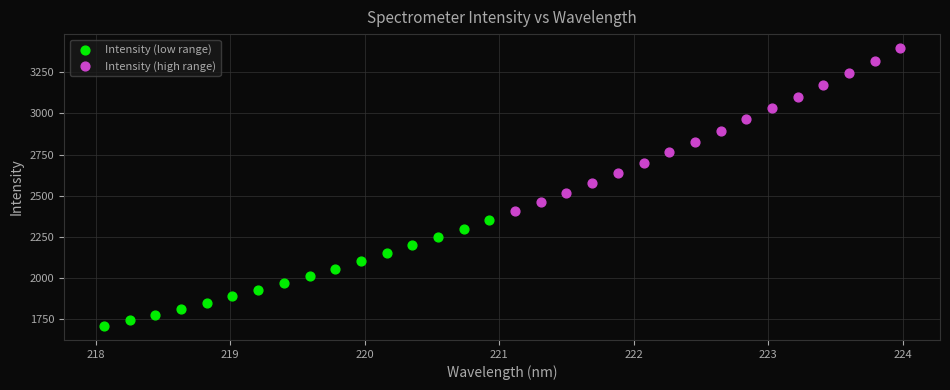

Which series has the widest spread of Y values?

Intensity (high range)